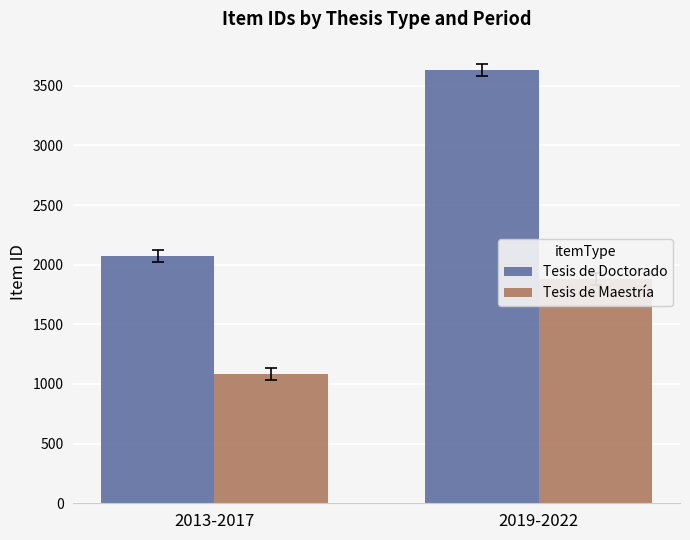

What is the label of the 1st bar from the right?

2019-2022